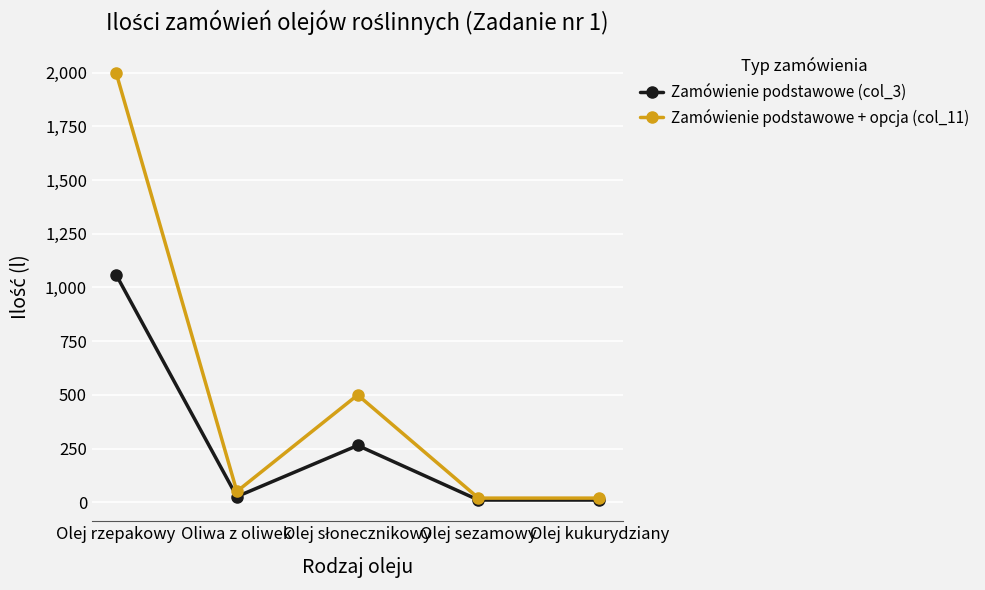

How many data points in Zamówienie podstawowe + opcja (col_11) are less than 51?

2